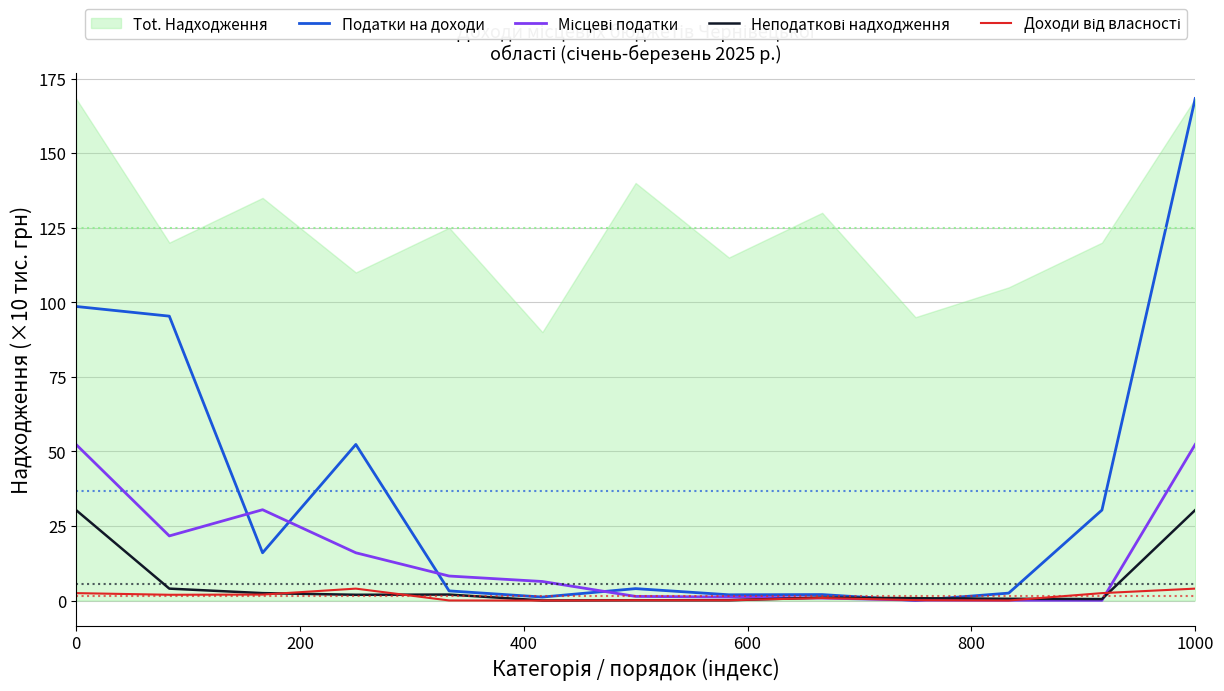

The Податки на доходи series shows 168.3 at 1000. True or false?

True